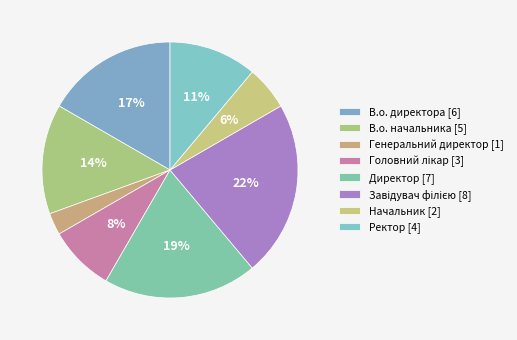

Rank the categories by value from highest to lowest.

Завідувач філією, Директор, В.о. директора, В.о. начальника, Ректор, Головний лікар, Начальник, Генеральний директор